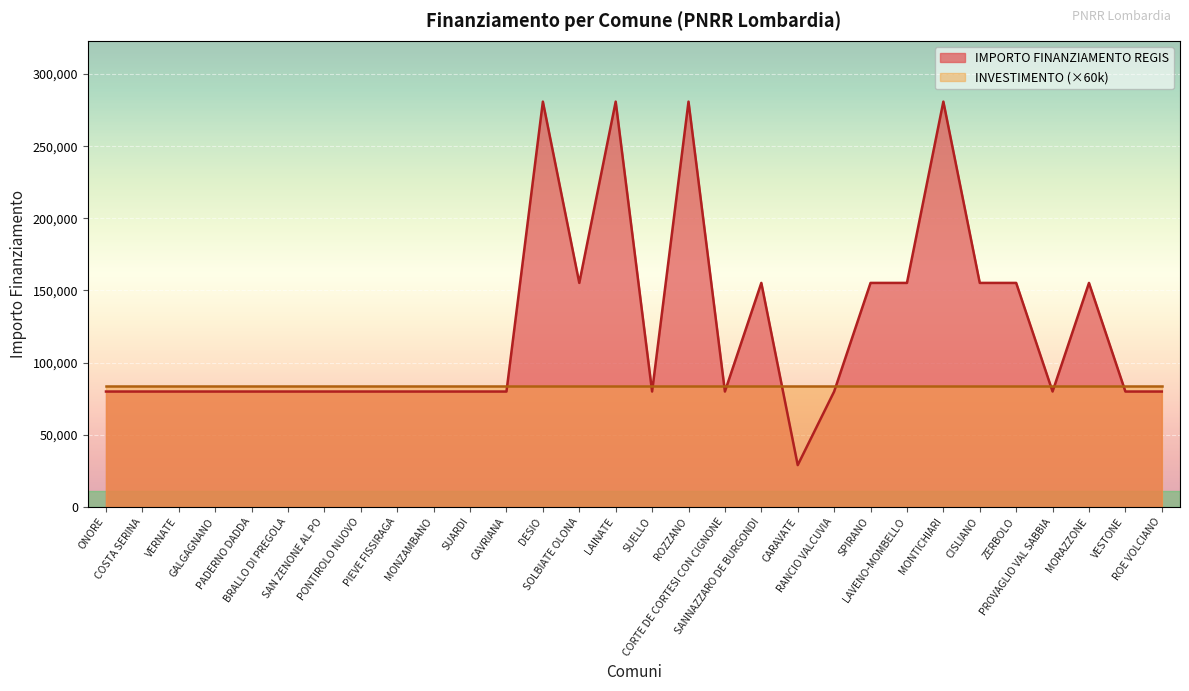

Which has a higher value, SUELLO or BRALLO DI PREGOLA?

SUELLO